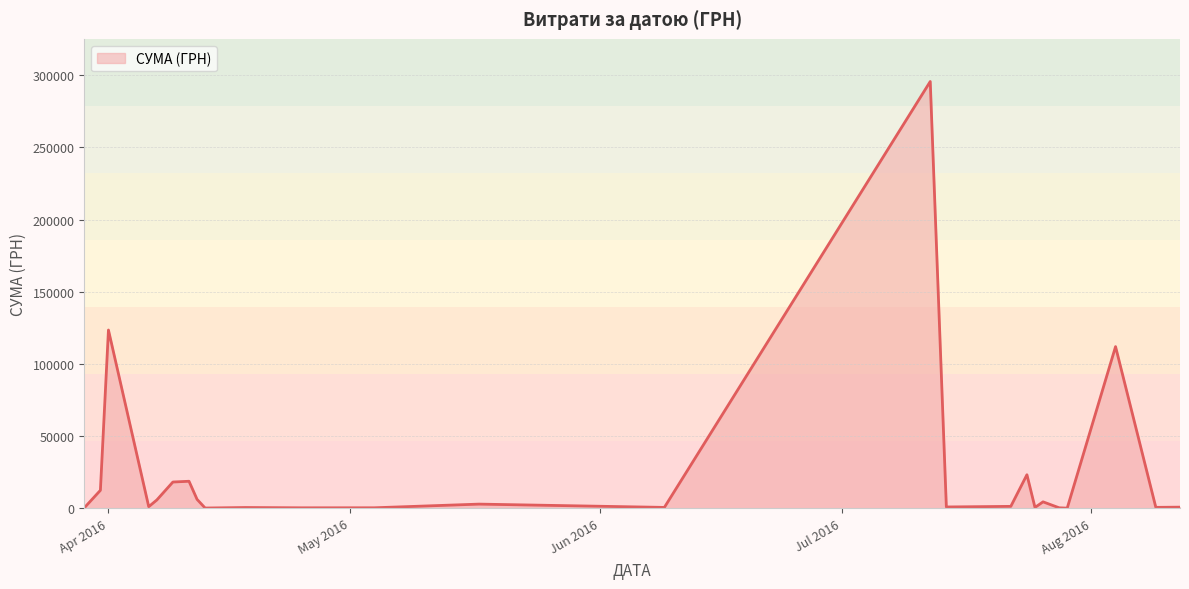

What is the maximum value shown in the chart?

295638.6